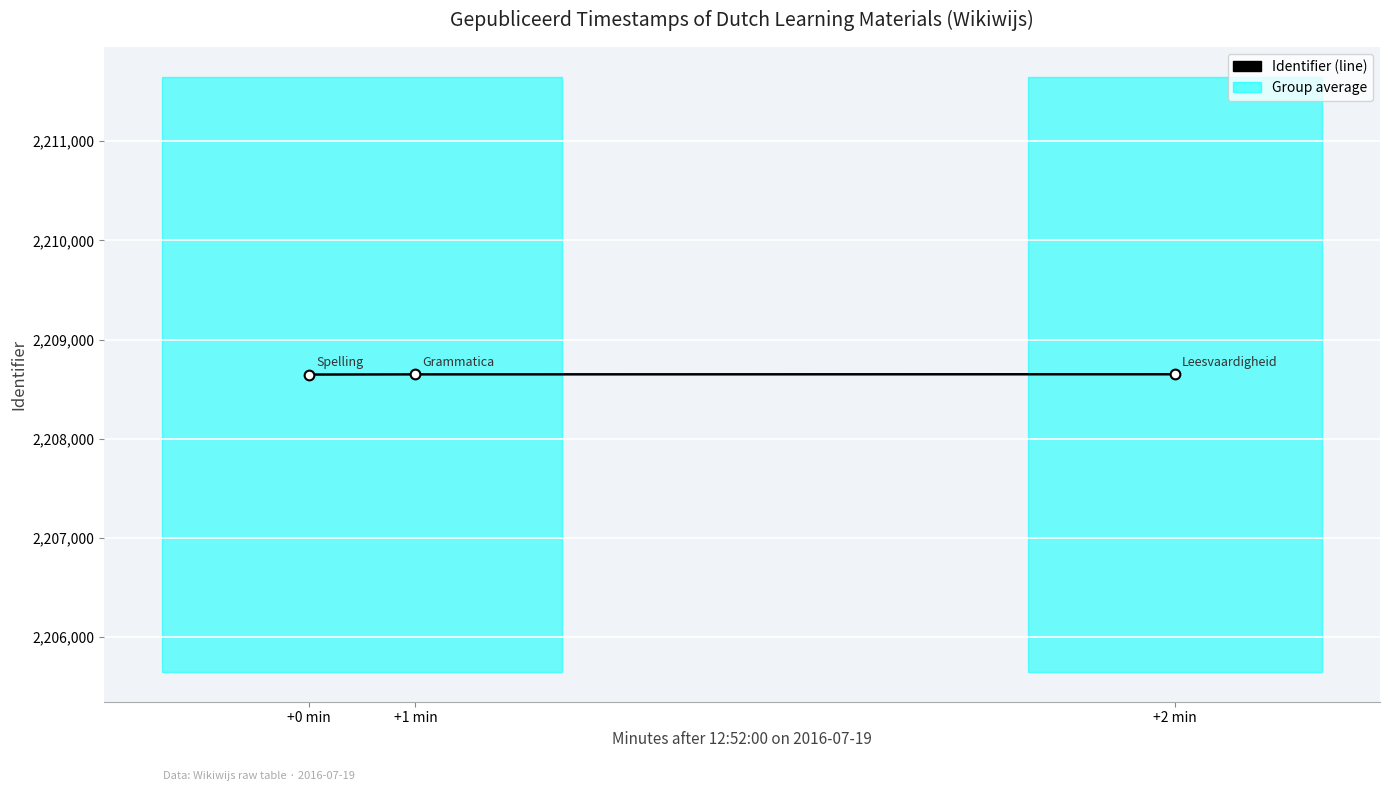

The value at +2 min is 2208650. True or false?

True